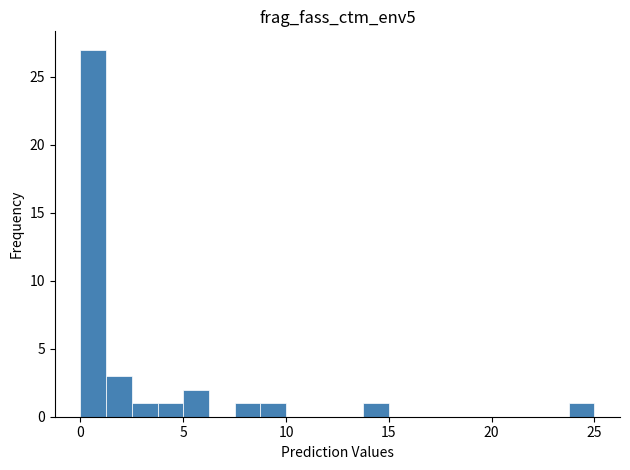

Read against the x-axis, roughly where is the centre of the tallest bar?

0.5